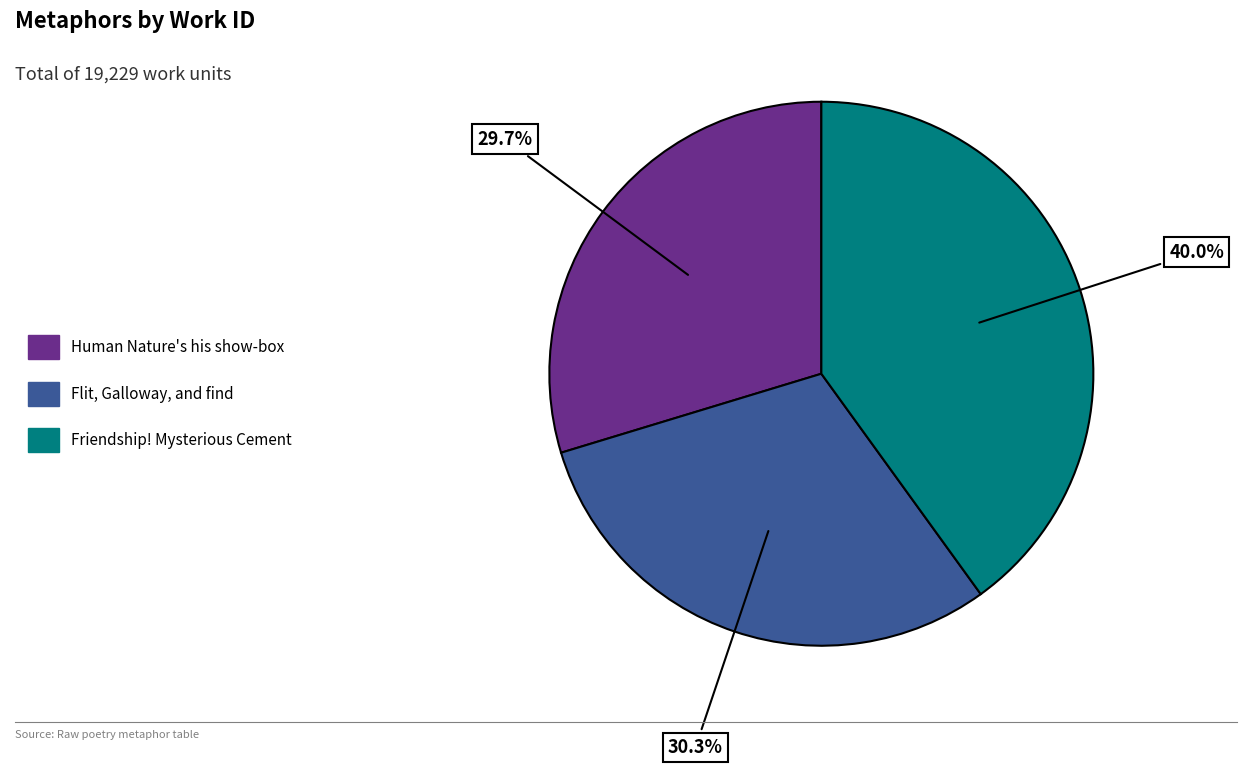

To the nearest percent, what is the combined percentage of Flit, Galloway, and find and Human Nature's his show-box?

60%